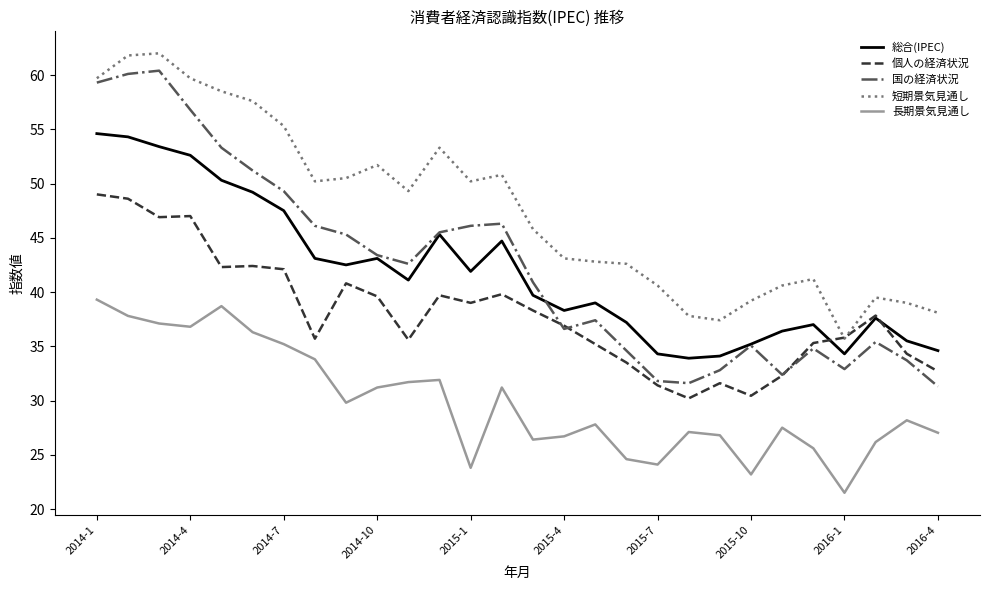

True or false: 長期景気見通し and 総合(IPEC) intersect in this chart.

False